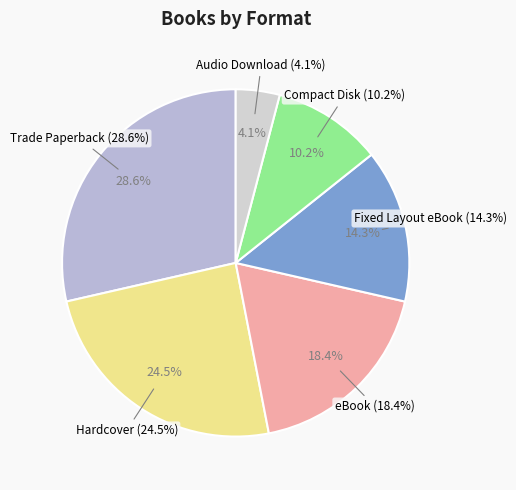

Approximately how many times larger is the value at Audio Download compared to Hardcover?

0.2